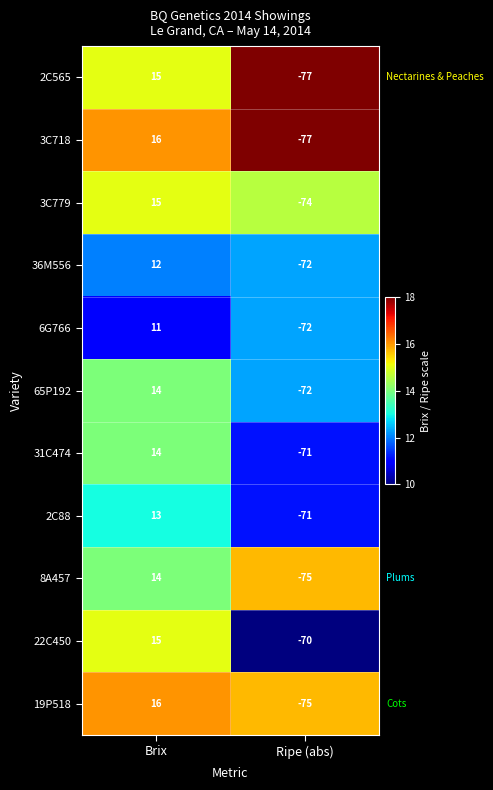

What is the total value across all series at Brix?

155